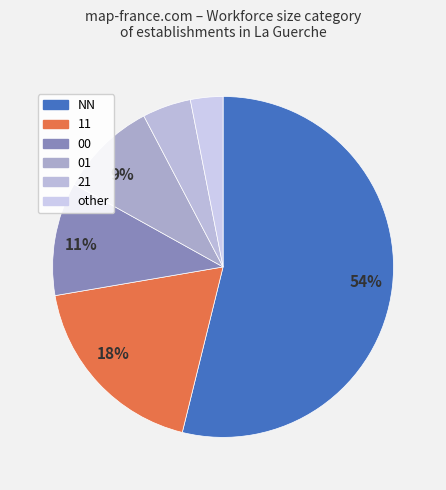

How many slices are in this pie chart?

6